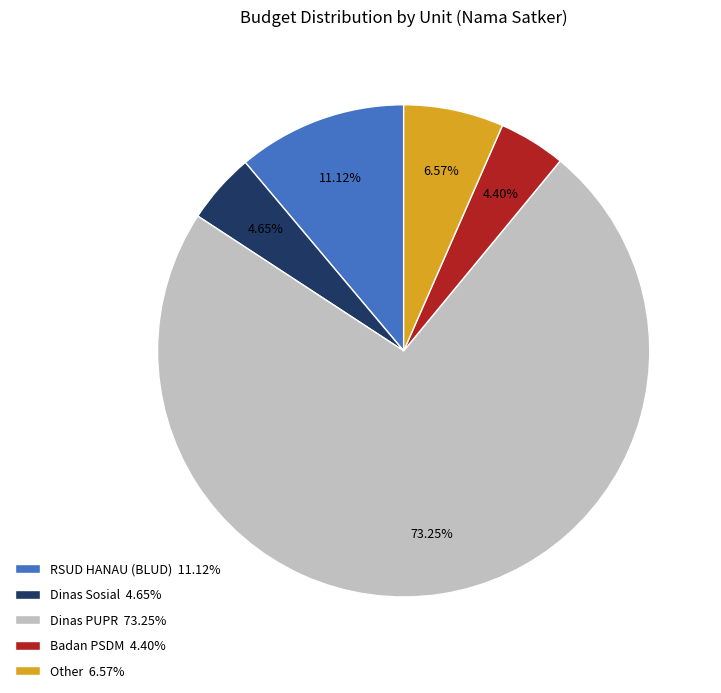

To the nearest percent, what is the difference between the largest and smallest slice percentages?

69%